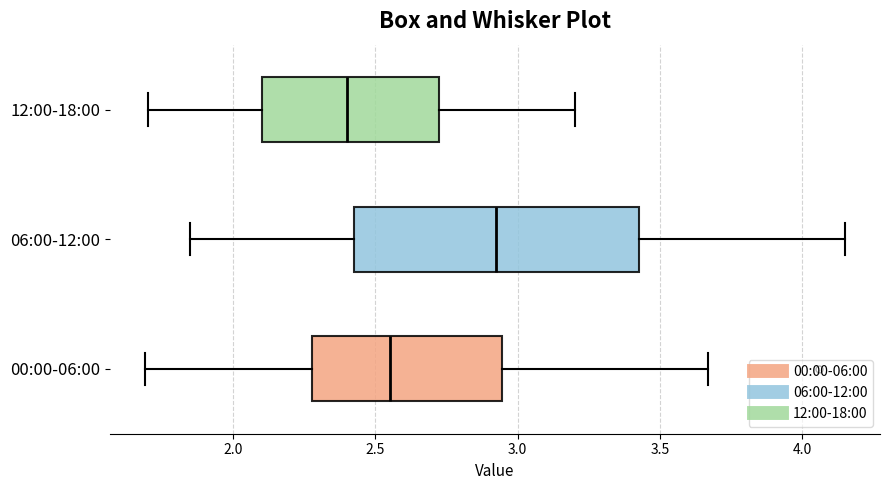

Reading bottom to top, read every box against the x-axis: the position of its median line, the range the box covers, and the ends of its whiskers. The values are not printed on the chart, so give them approximately, as read against the axis.

00:00-06:00: median 2.55, box 2.30 to 2.95, whiskers 1.70 to 3.65
06:00-12:00: median 2.95, box 2.45 to 3.45, whiskers 1.85 to 4.15
12:00-18:00: median 2.40, box 2.10 to 2.75, whiskers 1.70 to 3.20